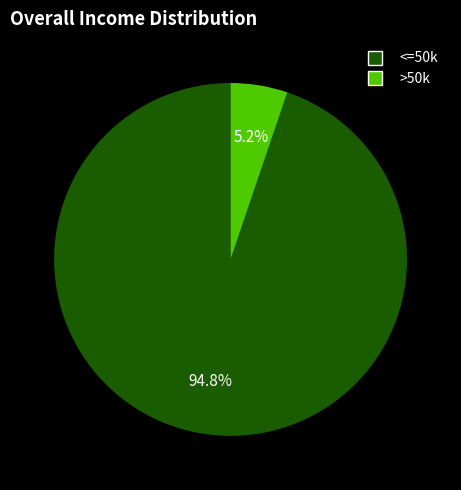

Is there any slice that represents more than half of the pie?

Yes